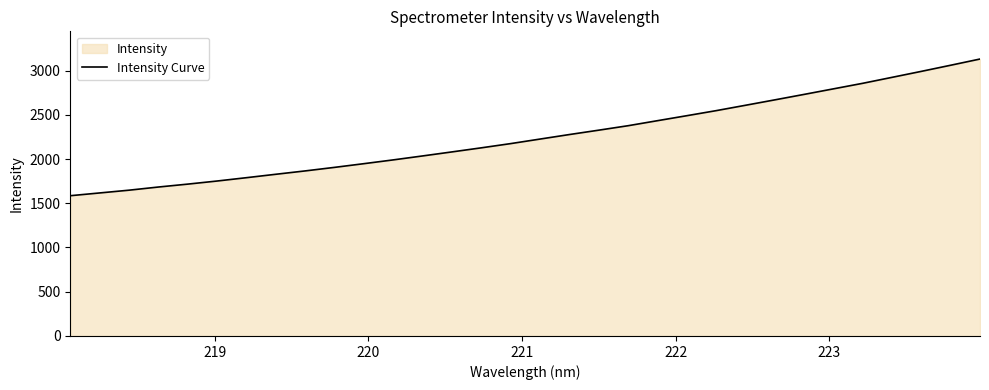

What is the smallest value displayed?

1585.1